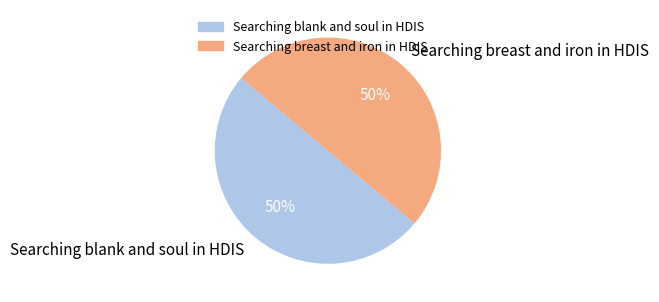

To the nearest percent, what is the average slice percentage?

50%